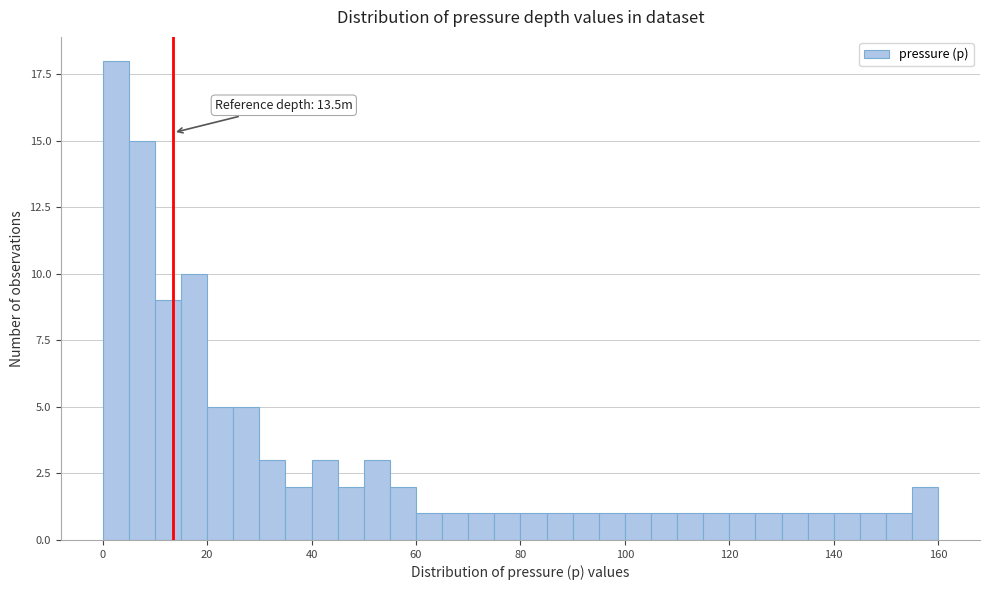

Around what value on the x-axis is the tallest bar? Give the approximate position of its centre, as read against the axis.

2